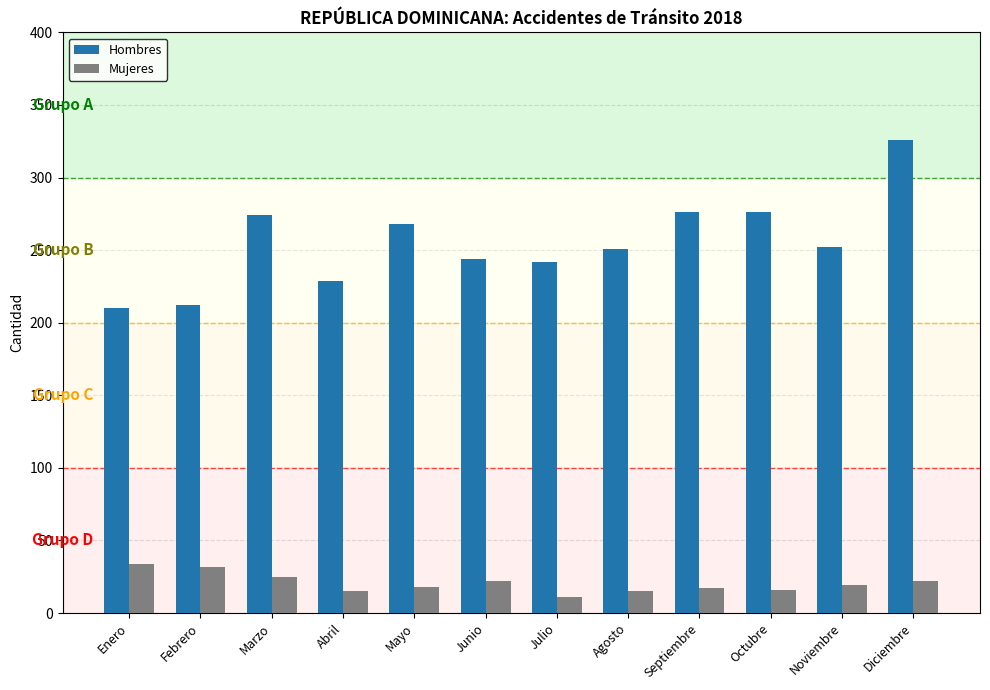

At which label does Mujeres reach its minimum?

Julio